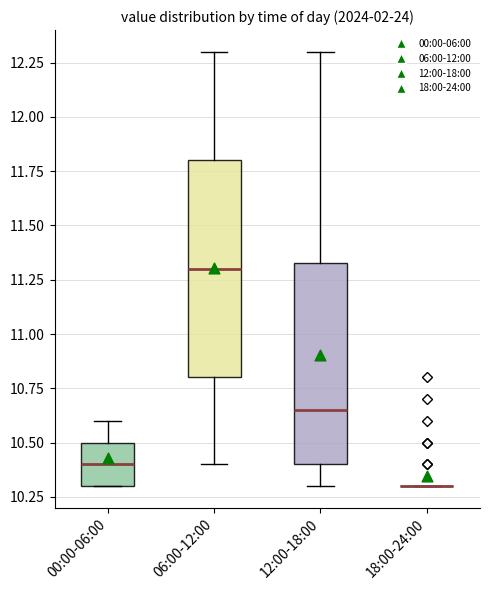

Reading left to right, read every box against the y-axis: the position of its median line, the range the box covers, and the ends of its whiskers. The values are not printed on the chart, so give them approximately, as read against the axis.

00:00-06:00: median 10.40, box 10.30 to 10.50, whiskers 10.30 to 10.60
06:00-12:00: median 11.30, box 10.80 to 11.80, whiskers 10.40 to 12.30
12:00-18:00: median 10.65, box 10.40 to 11.35, whiskers 10.30 to 12.30
18:00-24:00: box collapsed to a line at 10.30, whiskers 10.30 to 10.30